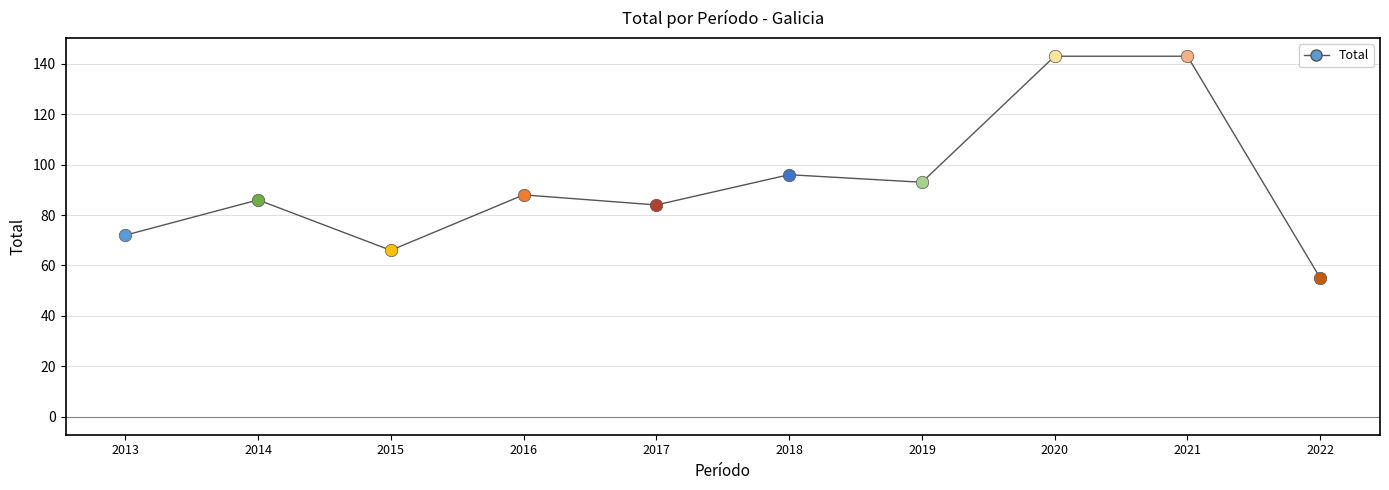

What is the ratio of the value at 2016 to the value at 2015?

1.3